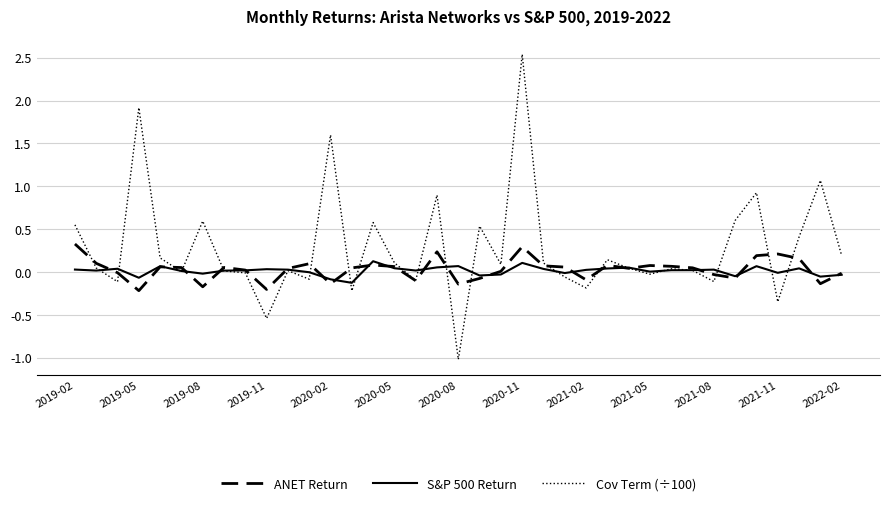

Which series has the largest range (max minus min)?

Cov Term (÷100)